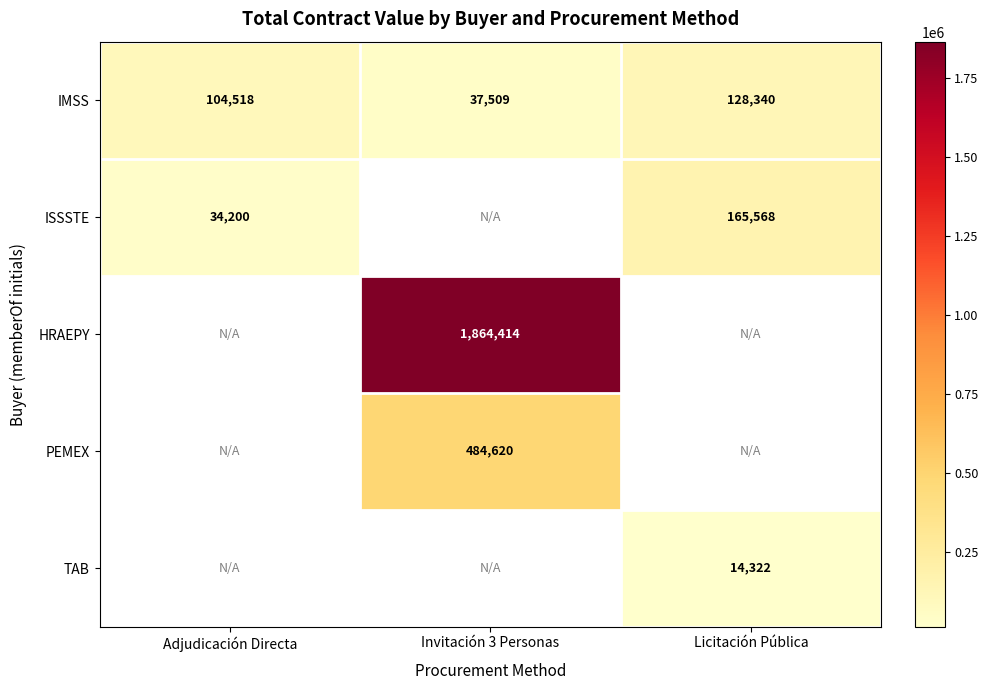

Is it true that ISSSTE equals 61593.2 at Licitación Pública?

False